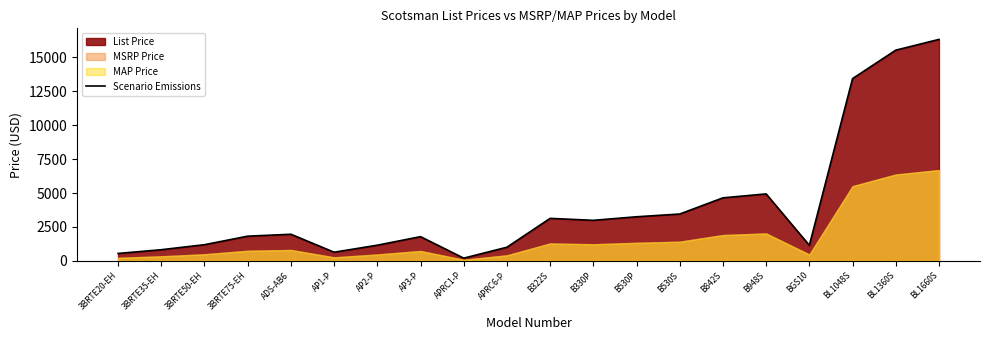

What is the value of the 5th point from the left?

1962